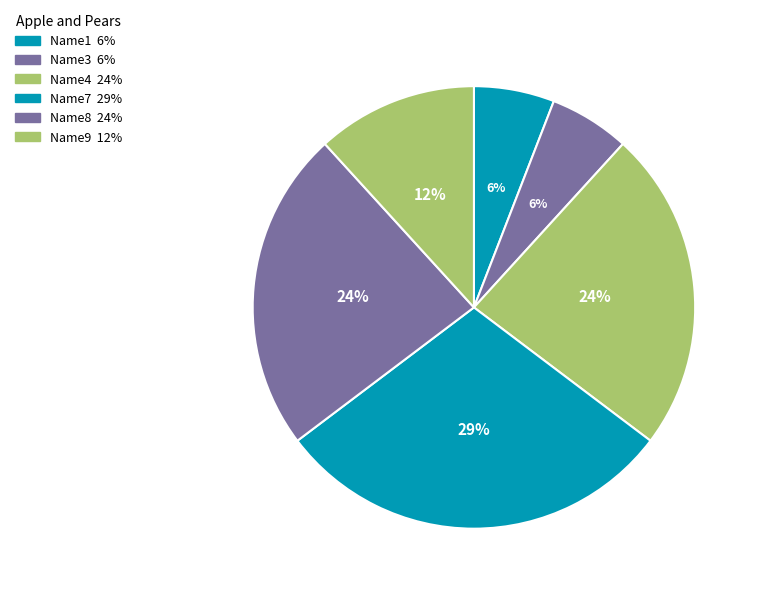

To the nearest percent, what is the average slice percentage?

17%